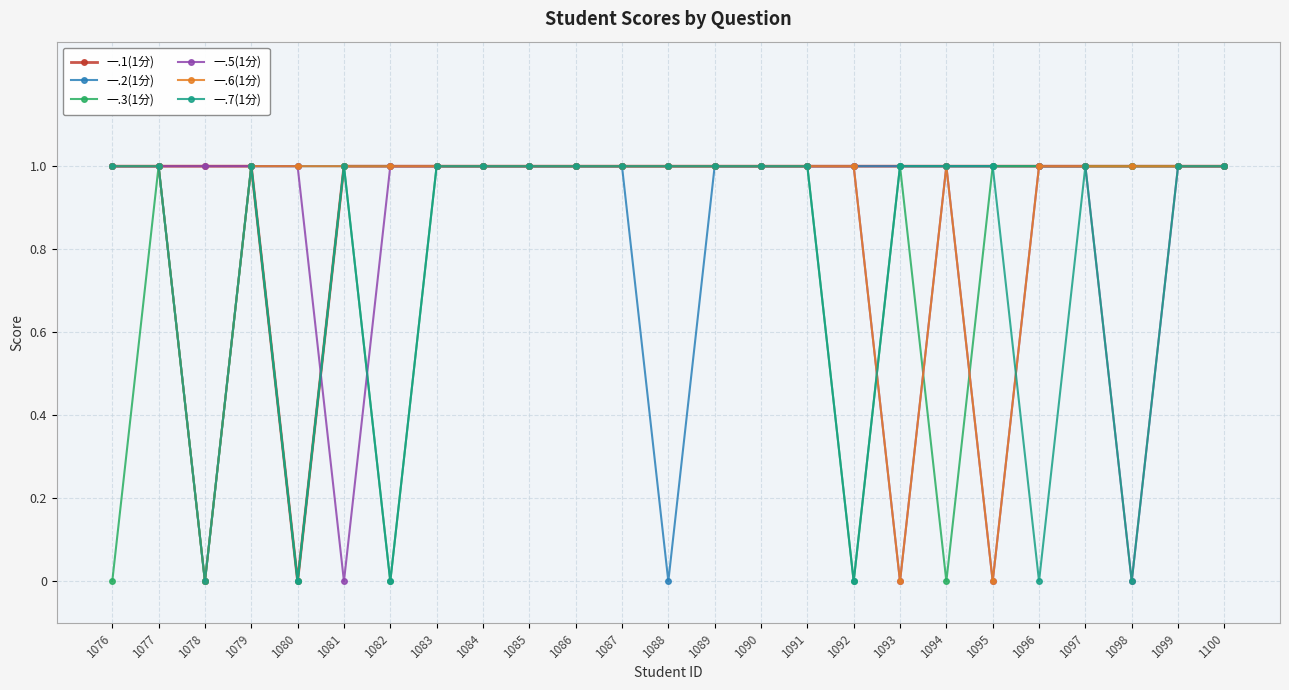

The value of 一.2(1分) at 1100 is 1. True or false?

True